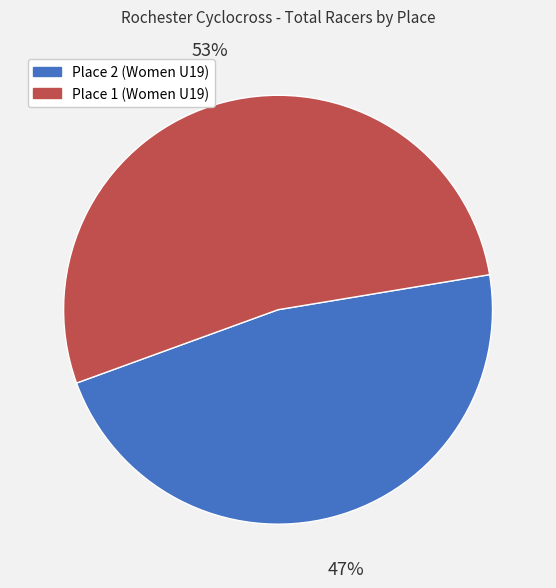

Which has a higher value, Place 2 (Women U19) or Place 1 (Women U19)?

Place 1 (Women U19)